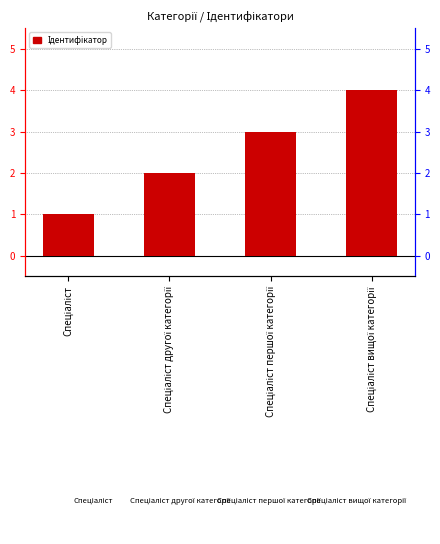

What is the greatest value displayed?

4